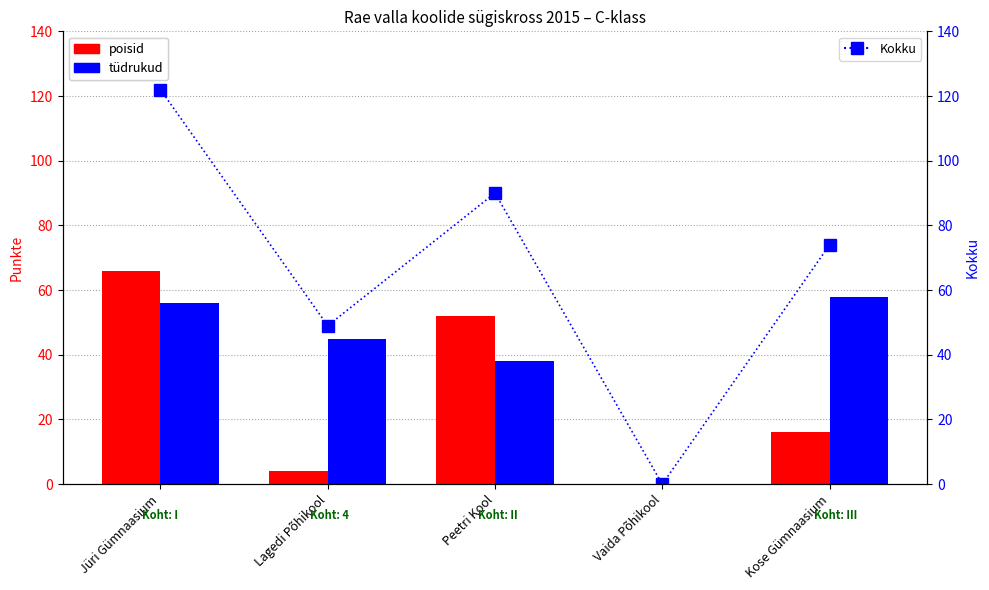

Is it true that tüdrukud equals 56 at Jüri Gümnaasium?

True